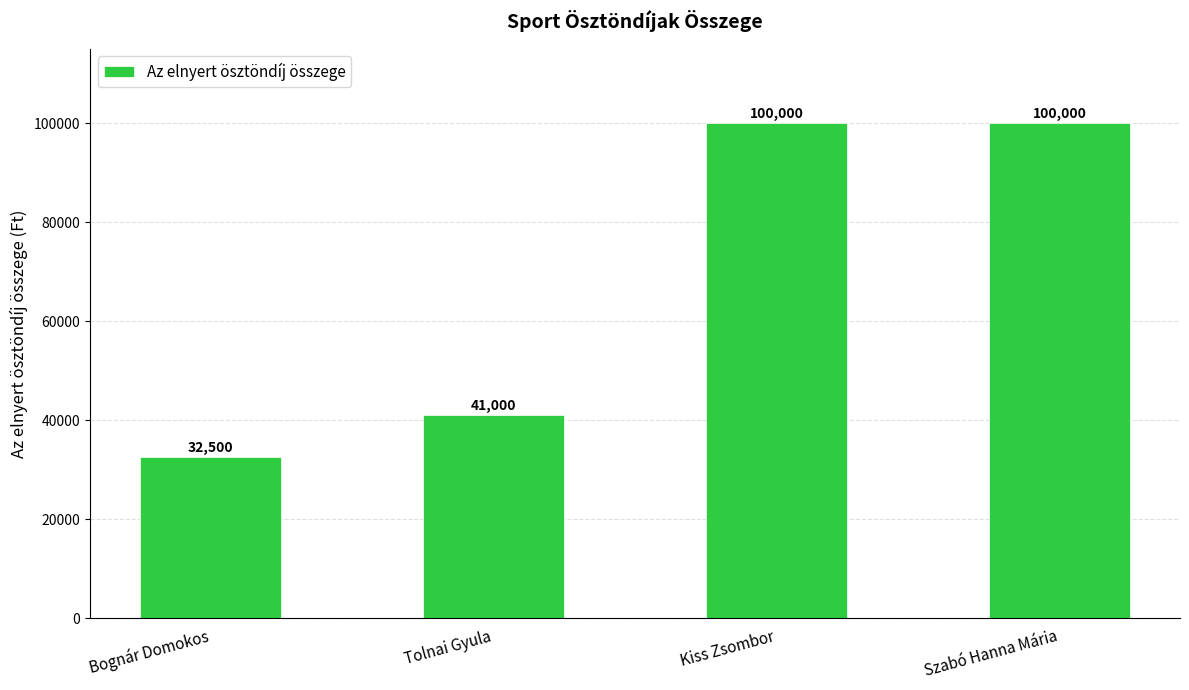

Reading right to left, extract all data points from this chart.

Szabó Hanna Mária=100000	Kiss Zsombor=100000	Tolnai Gyula=41000	Bognár Domokos=32500